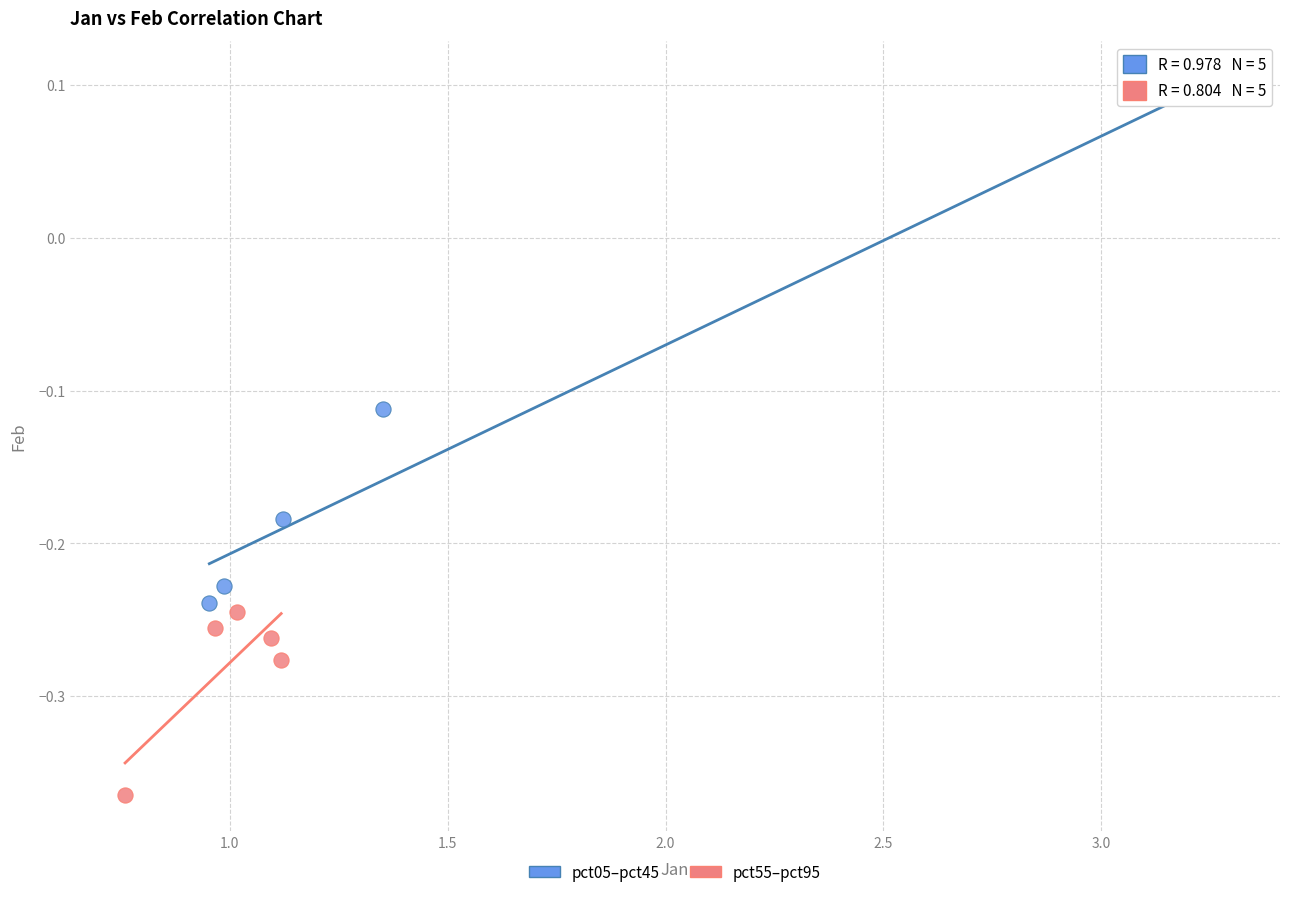

Which series contains the highest Y value?

pct05–pct45